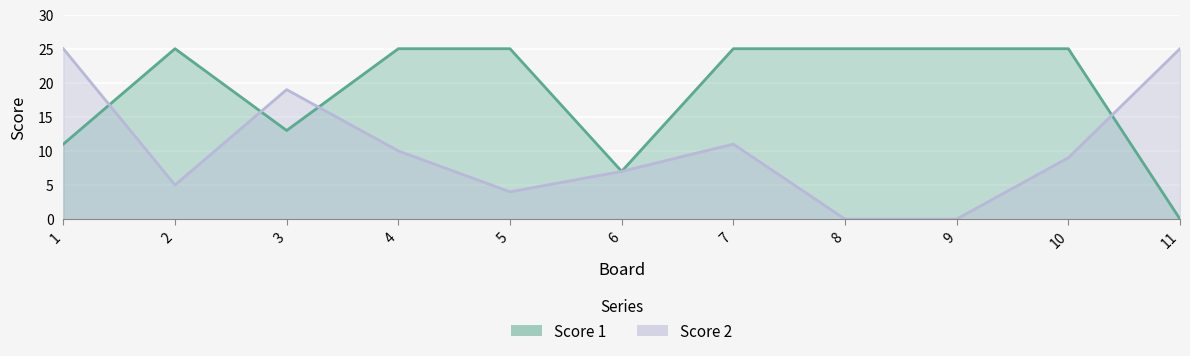

How many lines are shown in the chart?

2